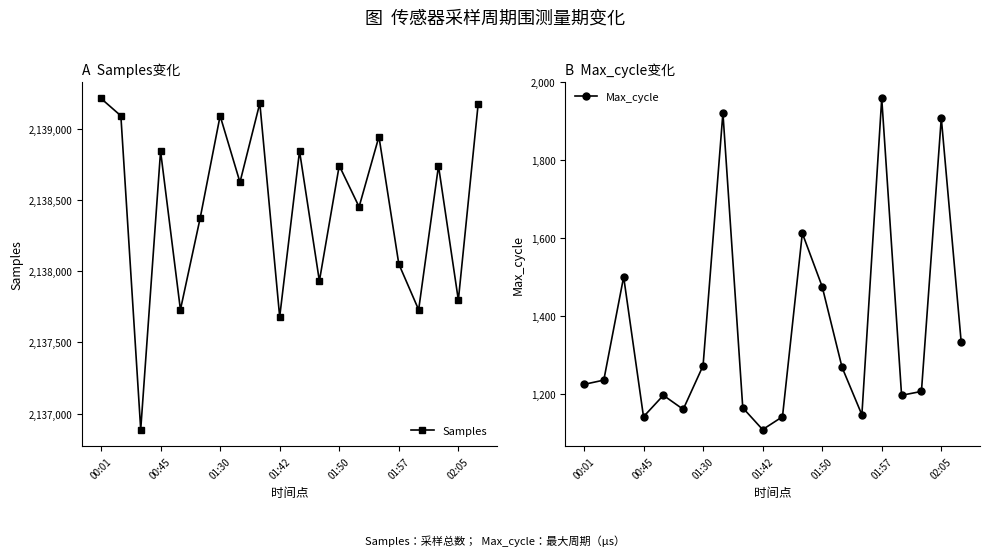

At which category is the sum across all series the highest?

7